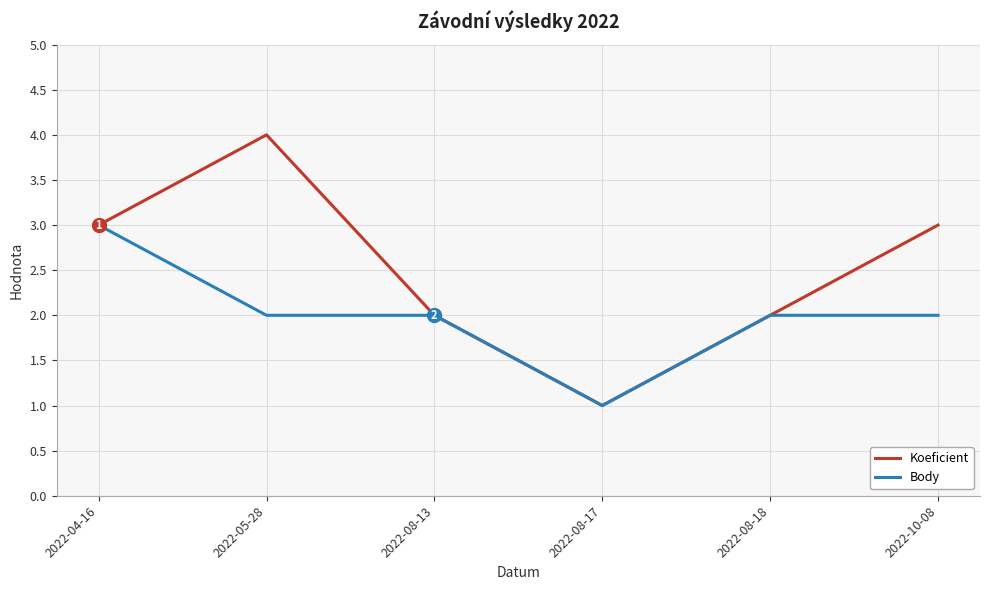

What is the sum of all Body values?

12